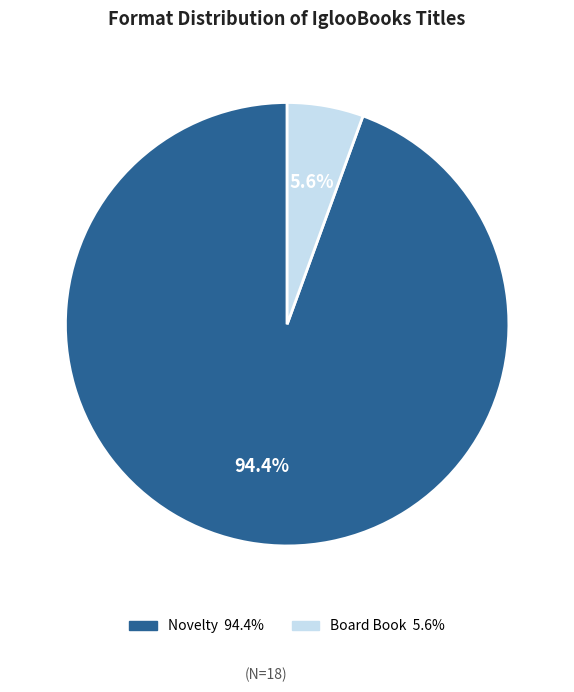

Do Novelty and Board Book together represent more than half of the pie?

Yes